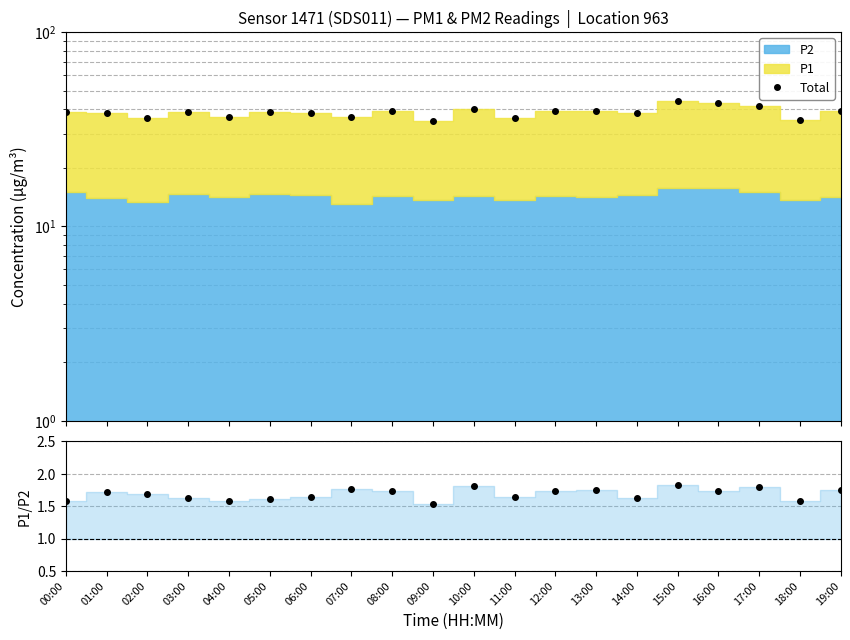

Between 04:00 and 11:00, which series saw the biggest shift?

Total